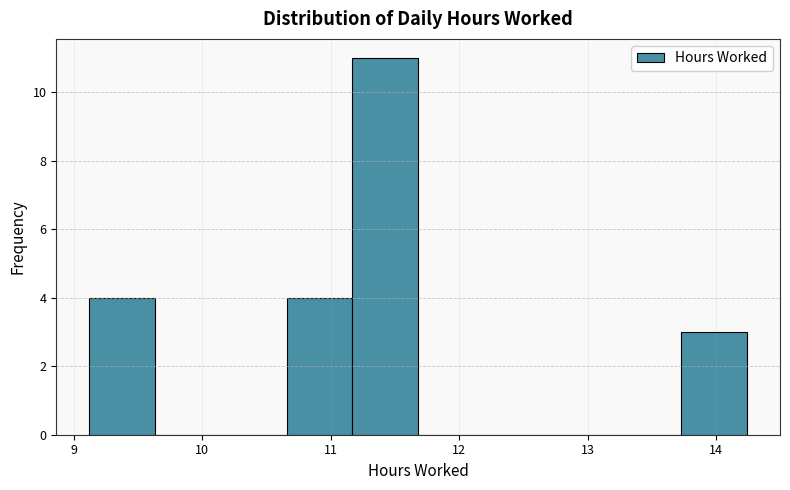

Which range on the x-axis has the tallest bar?

11.2 to 11.7